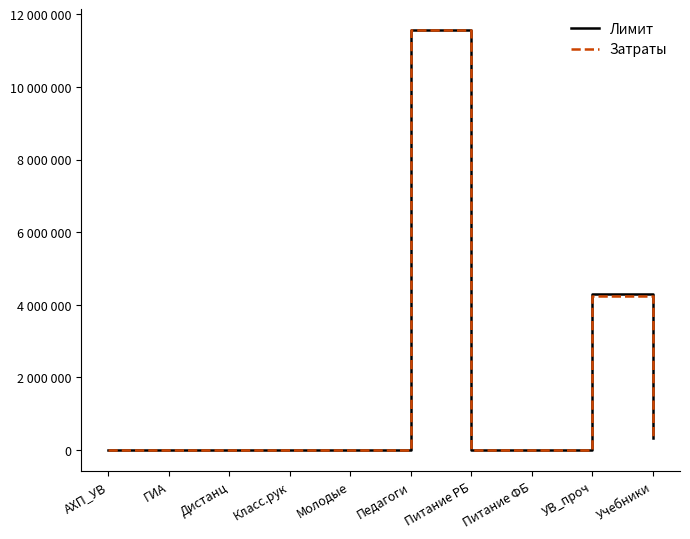

Is this an area chart (filled region under the line)?

No